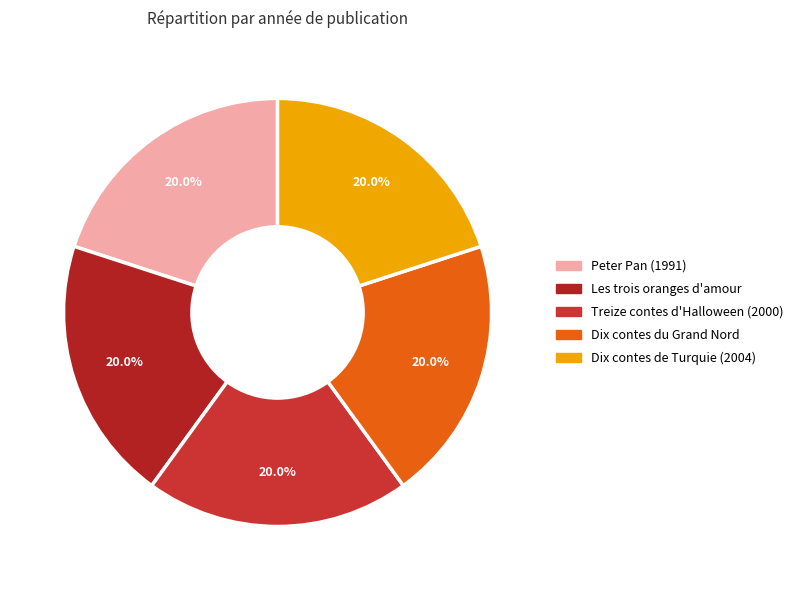

How many slices are in this pie chart?

5